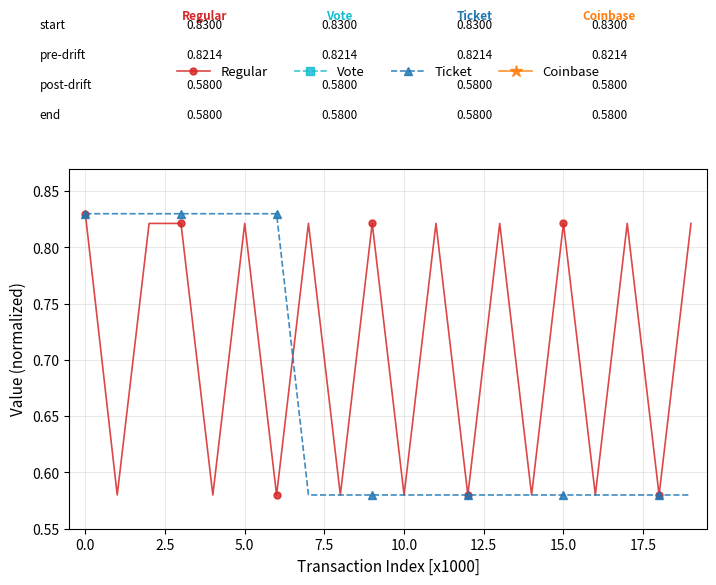

Which series has the largest range (max minus min)?

Regular